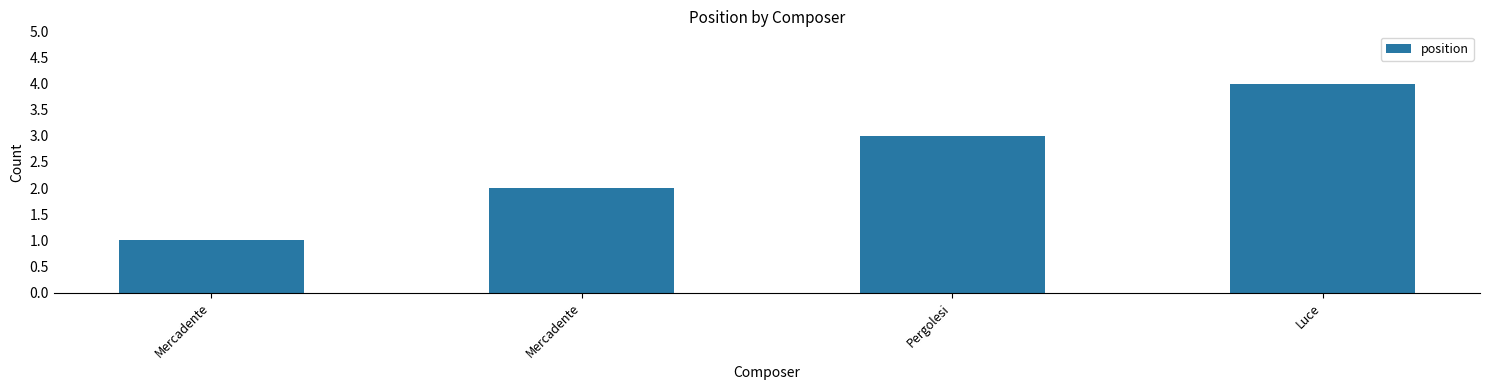

Reading left to right, transcribe all the data shown in this chart.

Mercadente=1	Mercadente=2	Pergolesi=3	Luce=4